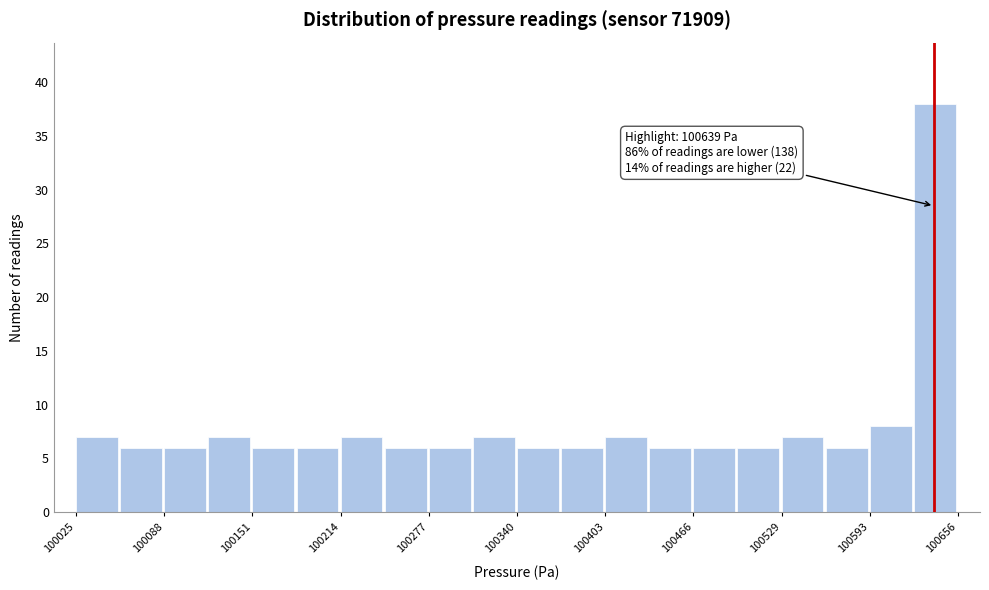

Around what value on the x-axis is the tallest bar? Give the approximate position of its centre, as read against the axis.

100640